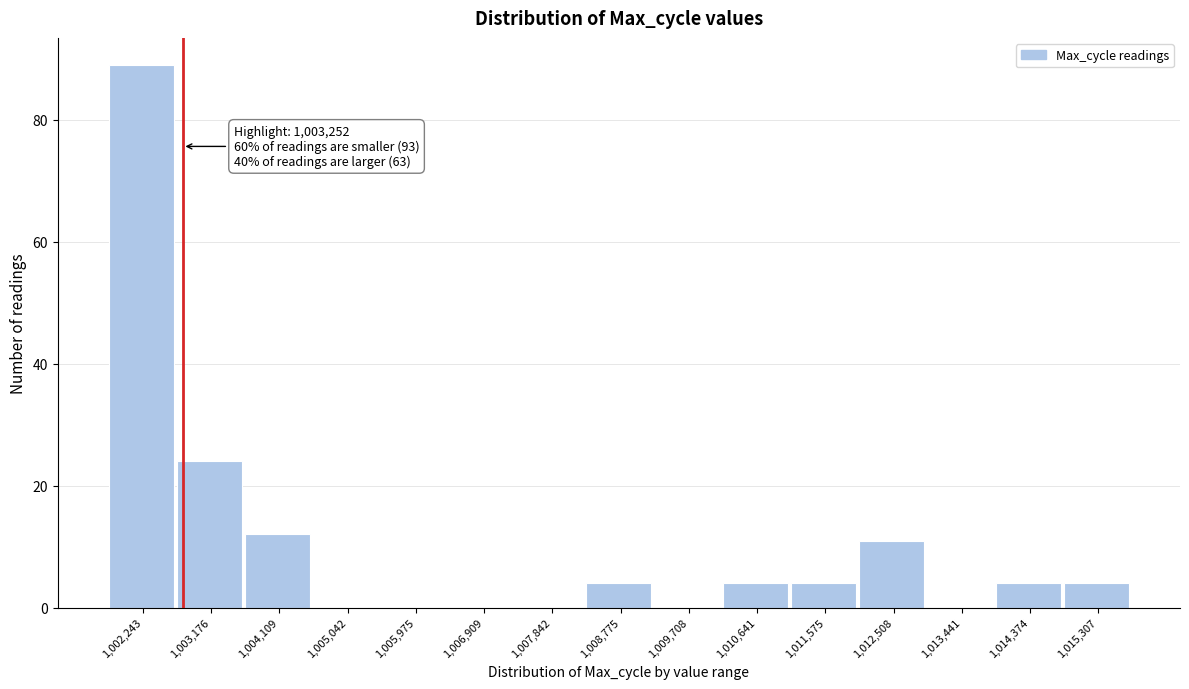

Reading right to left, extract all data points from this chart.

1,015,307=4	1,014,374=4	1,013,441=0	1,012,508=11	1,011,575=4	1,010,641=4	1,009,708=0	1,008,775=4	1,007,842=0	1,006,909=0	1,005,975=0	1,005,042=0	1,004,109=12	1,003,176=24	1,002,243=89